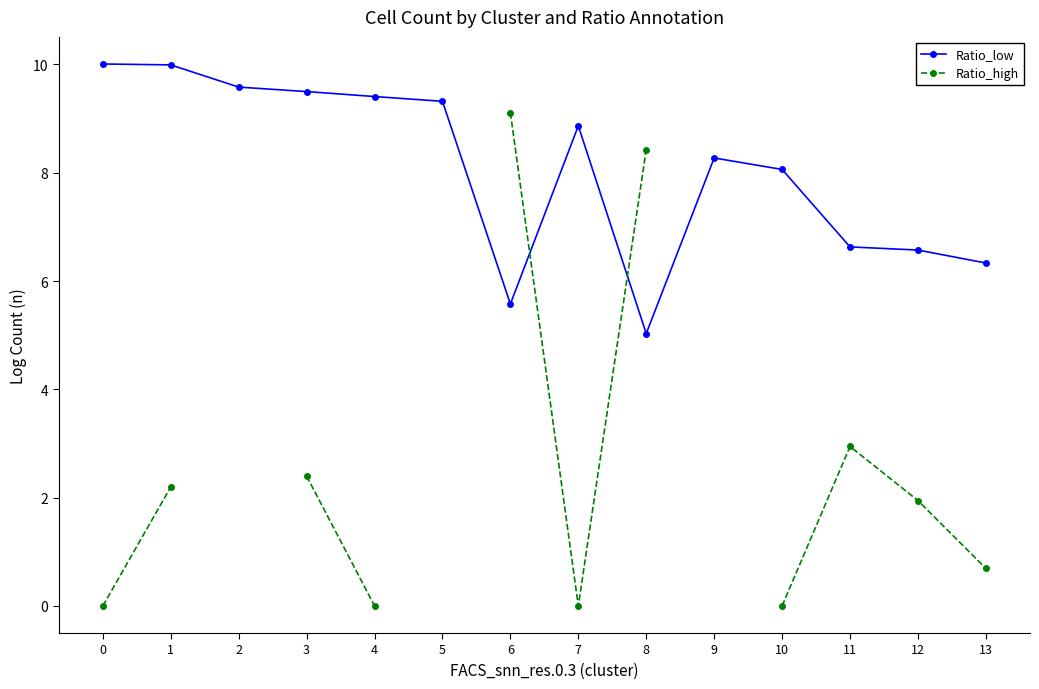

Is the value of Ratio_high at 12 greater than the value of Ratio_low at 1?

No